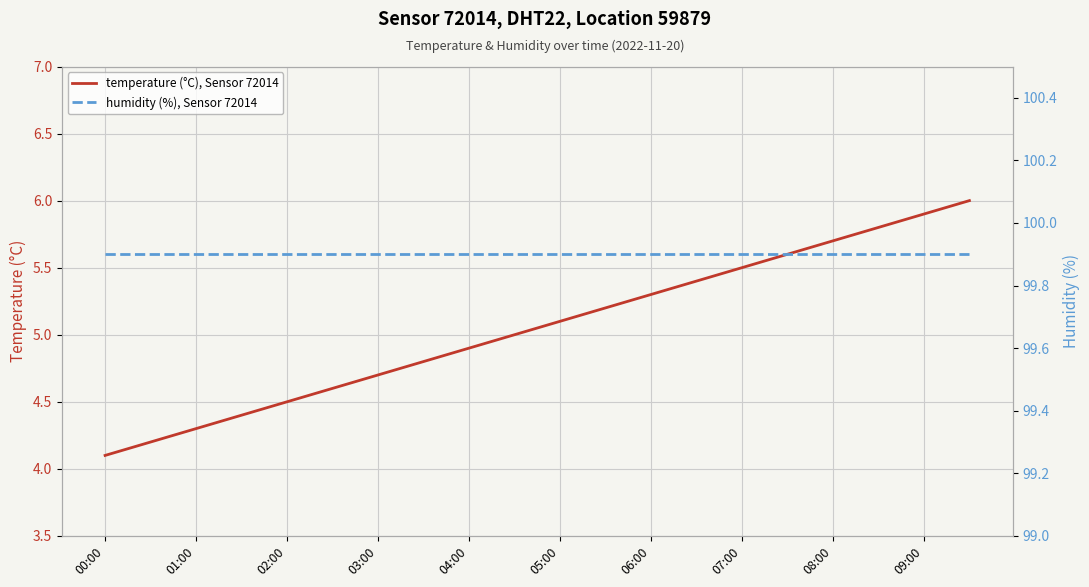

Reading right to left, what are all the values shown in this chart?

temperature (°C), Sensor 72014: 6.0	5.9	5.8	5.7	5.6	5.5	5.4	5.3	5.2	5.1	5.0	4.9	4.8	4.7	4.6	4.5	4.4	4.3	4.2	4.1
humidity (%), Sensor 72014: 99.9	99.9	99.9	99.9	99.9	99.9	99.9	99.9	99.9	99.9	99.9	99.9	99.9	99.9	99.9	99.9	99.9	99.9	99.9	99.9